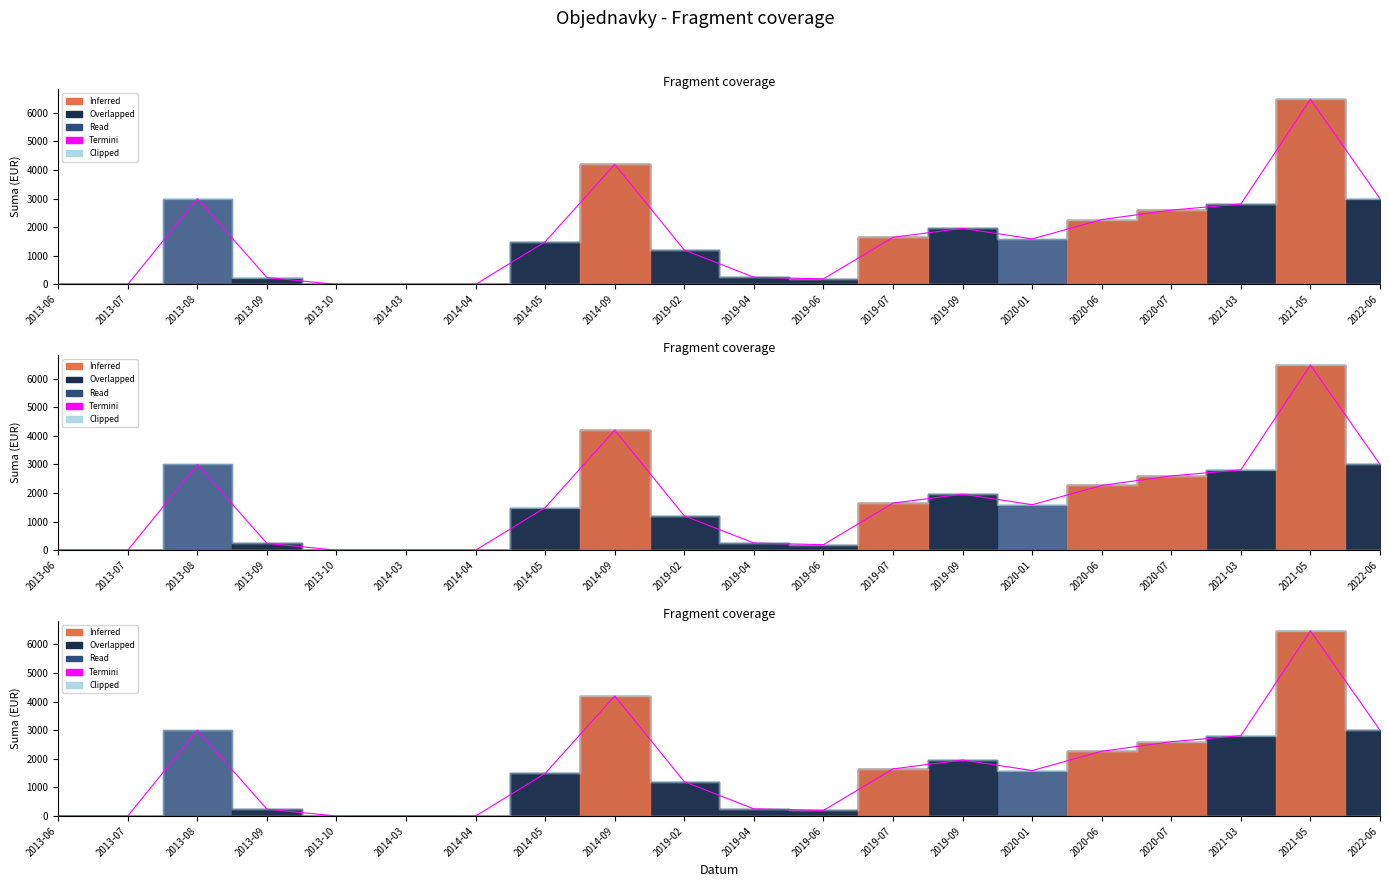

At which category does the data reach its first local peak?

2013-08